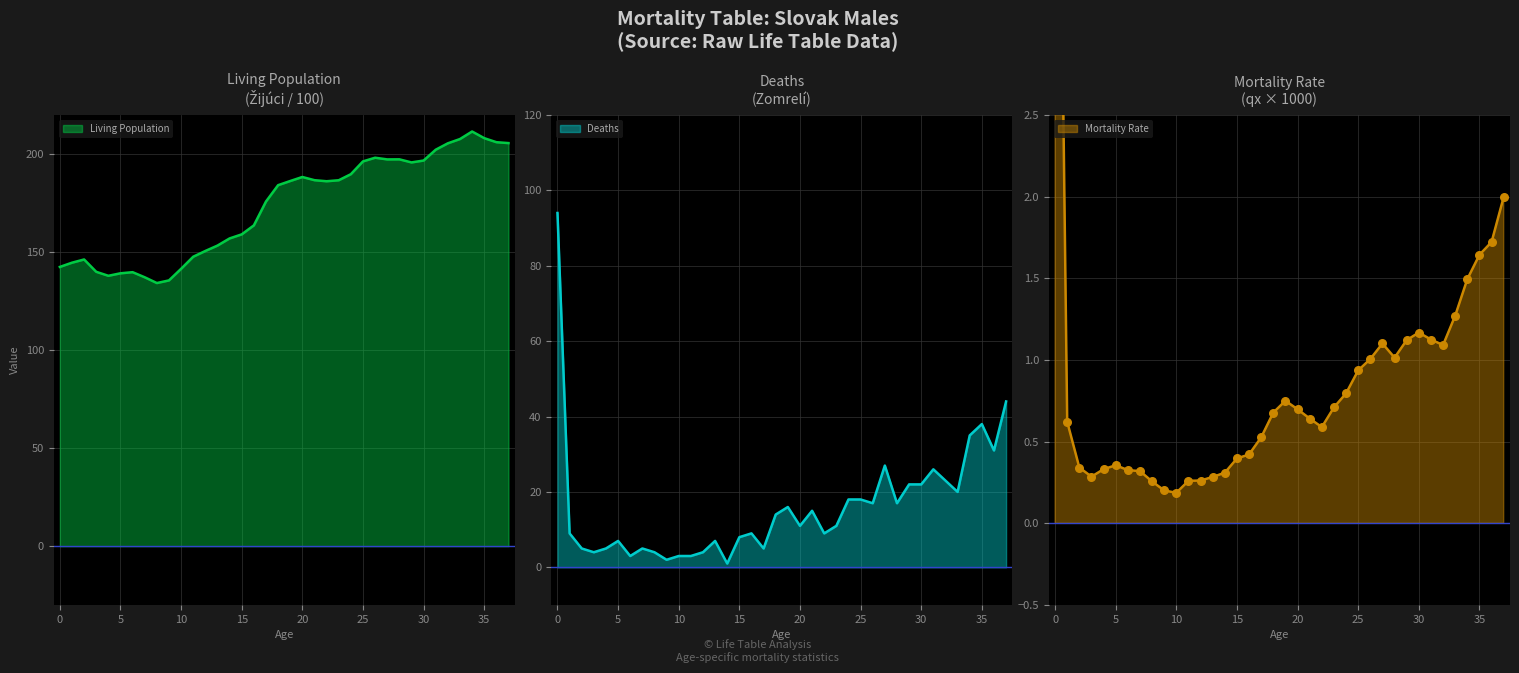

Which series contains the lowest Y value?

qx_scaled